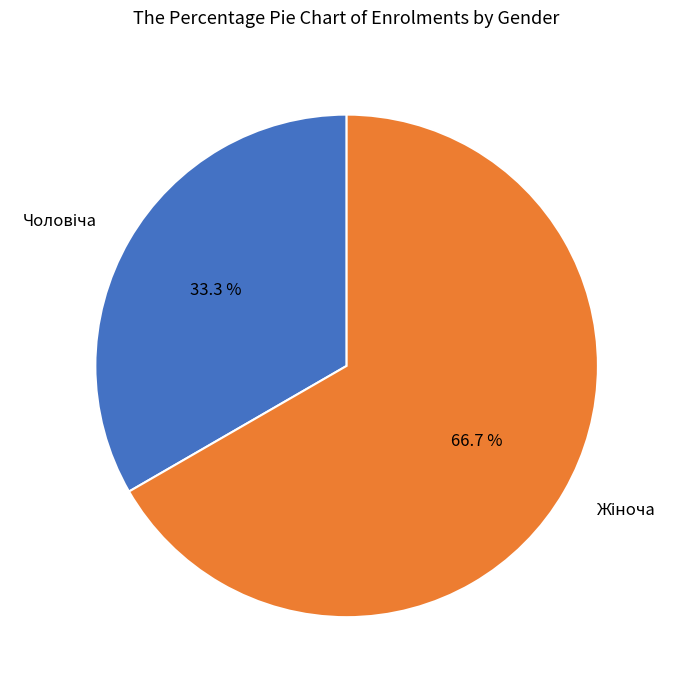

Is it true that Жіноча is 67% of the pie?

True